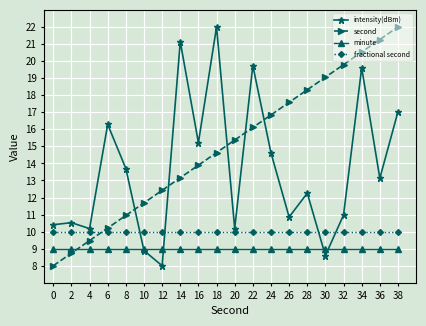

Where does the intensity(dBm) series first go above 13?

6